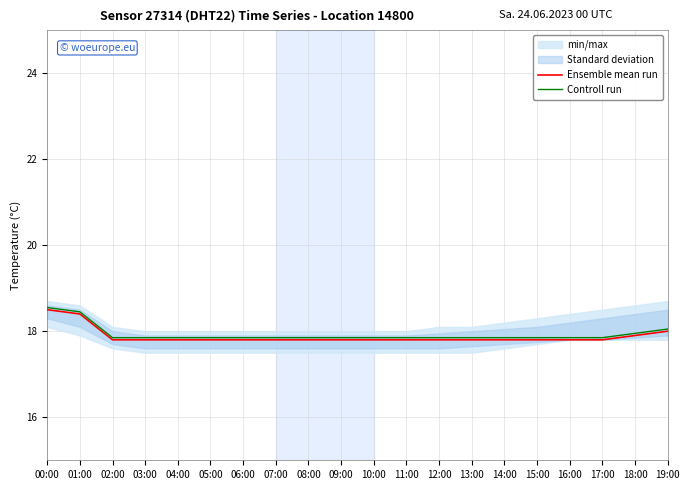

Which series has the largest total across all categories?

Controll run